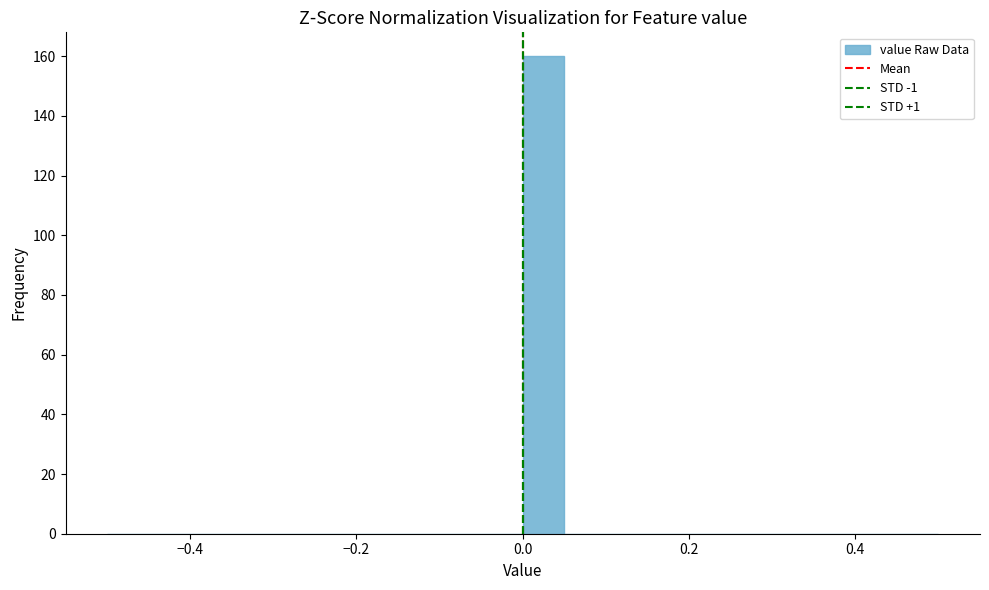

Read against the x-axis, roughly where is the centre of the tallest bar?

0.02